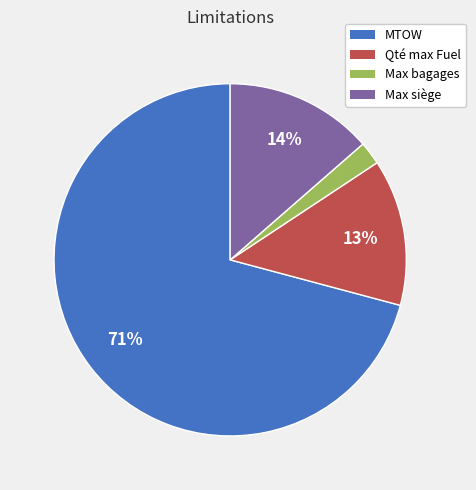

Which category has the biggest portion of the pie?

MTOW